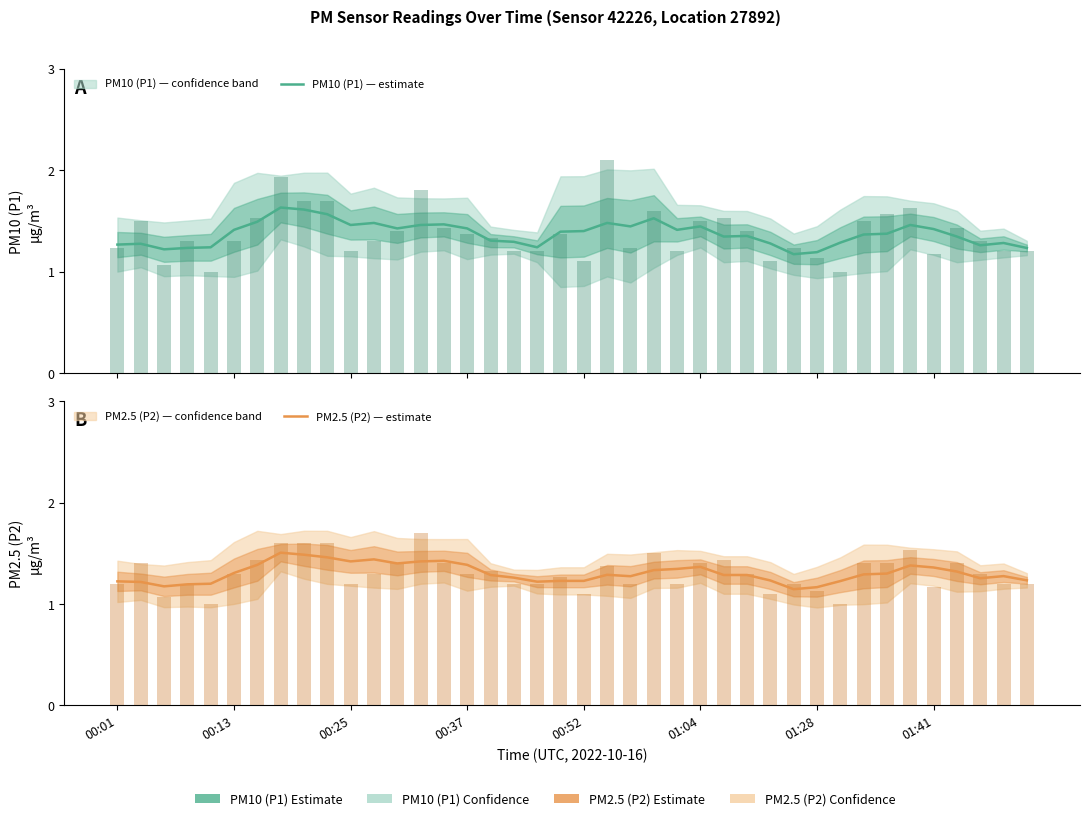

Between 00:25 and 22, which is larger?

22